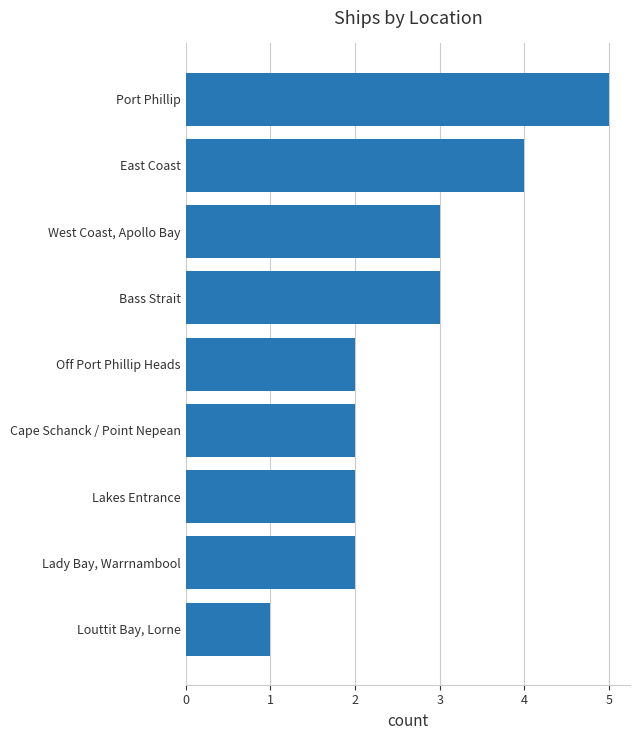

What is the average value?

3